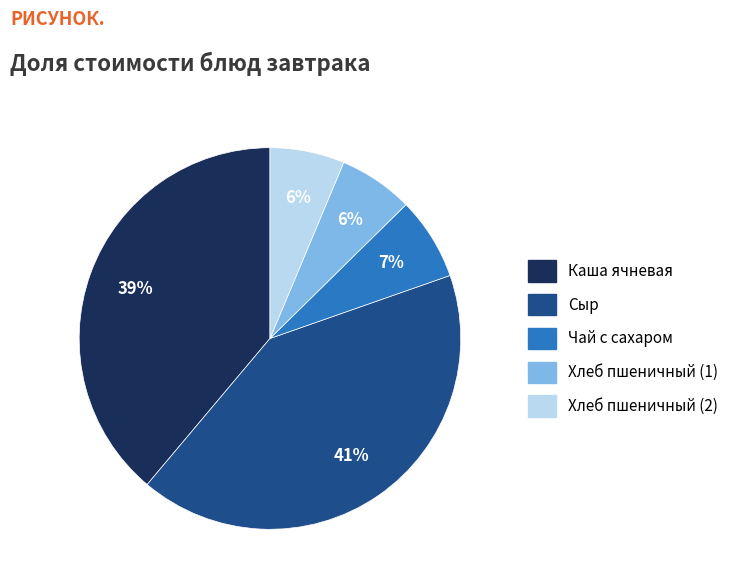

Is it true that Сыр is 41% of the pie?

True